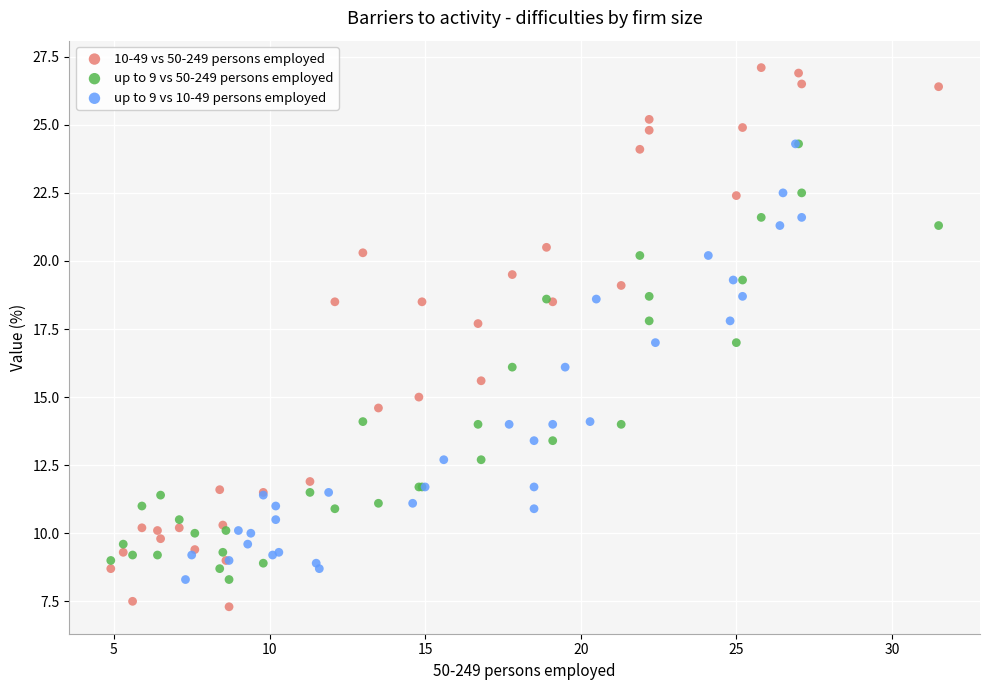

Which series reaches the maximum Y coordinate?

10-49 vs 50-249 persons employed